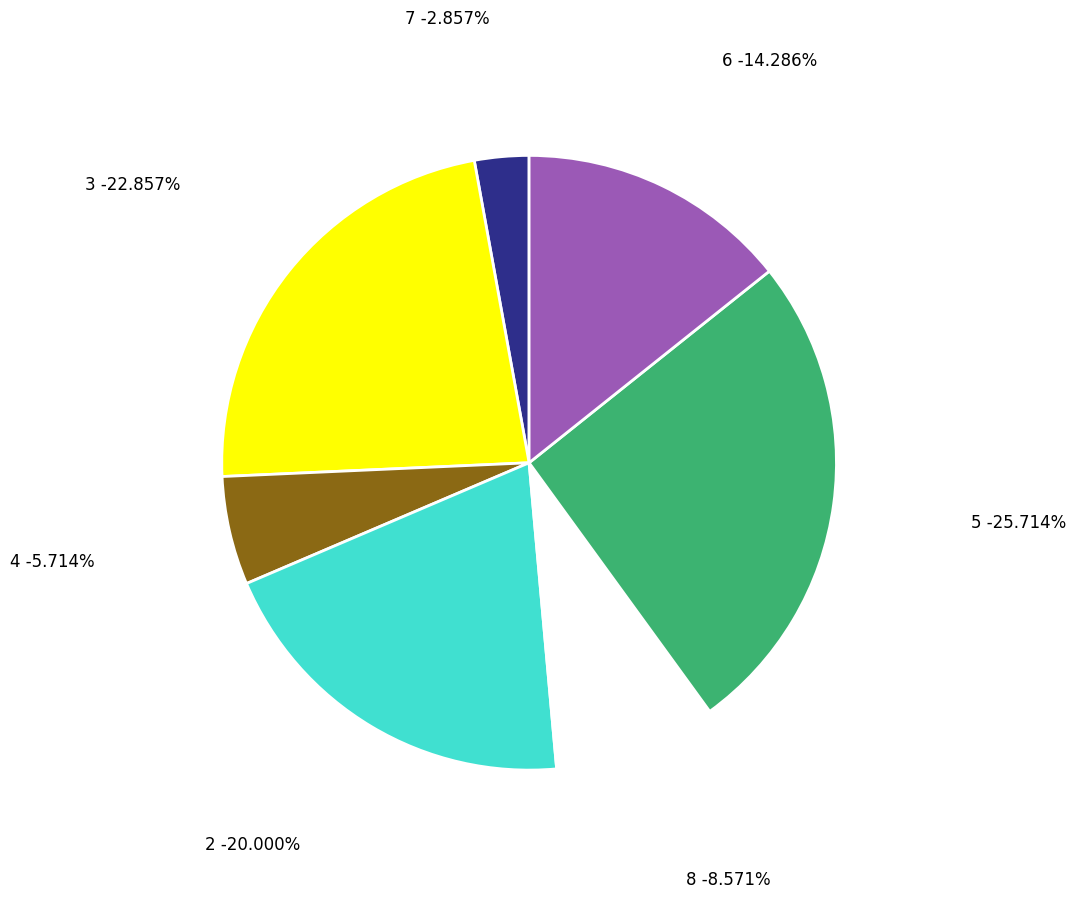

Is there any slice that represents more than half of the pie?

No